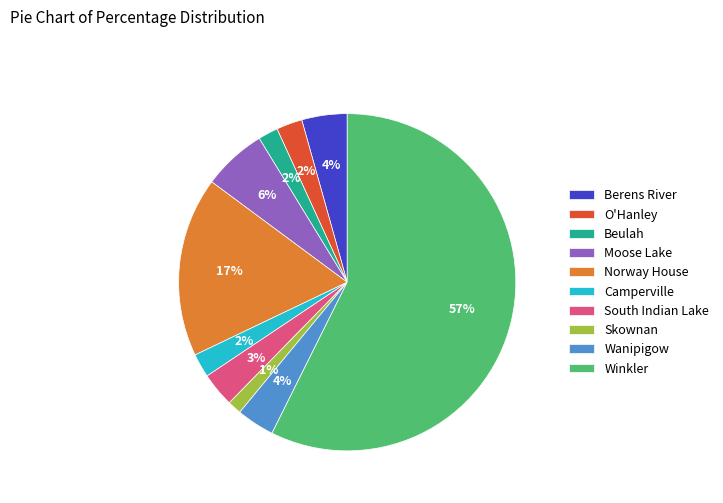

Is there any slice that represents more than half of the pie?

Yes